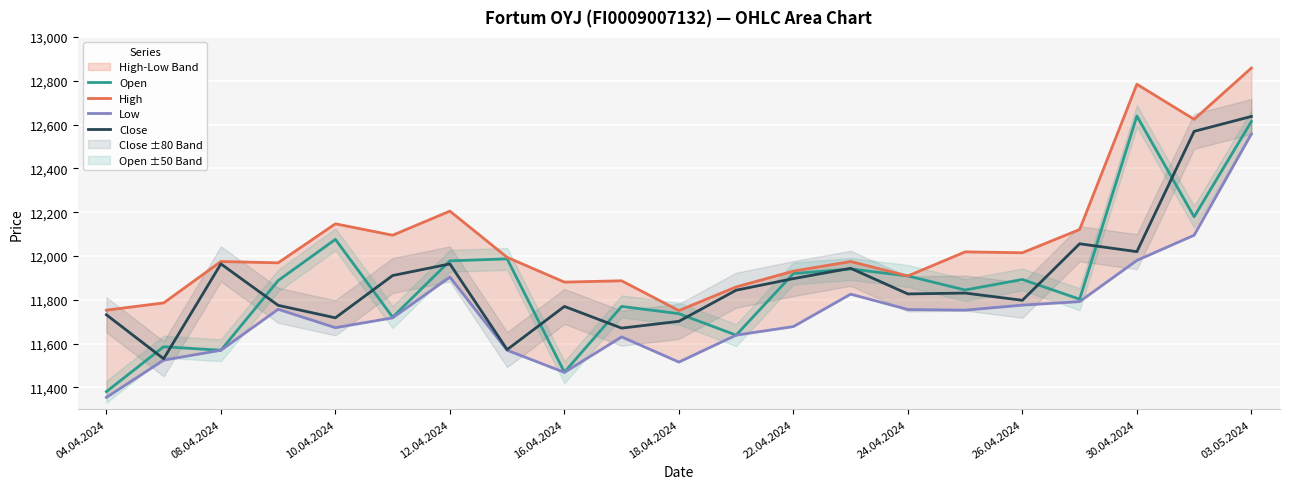

True or false: Close and Open intersect in this chart.

True